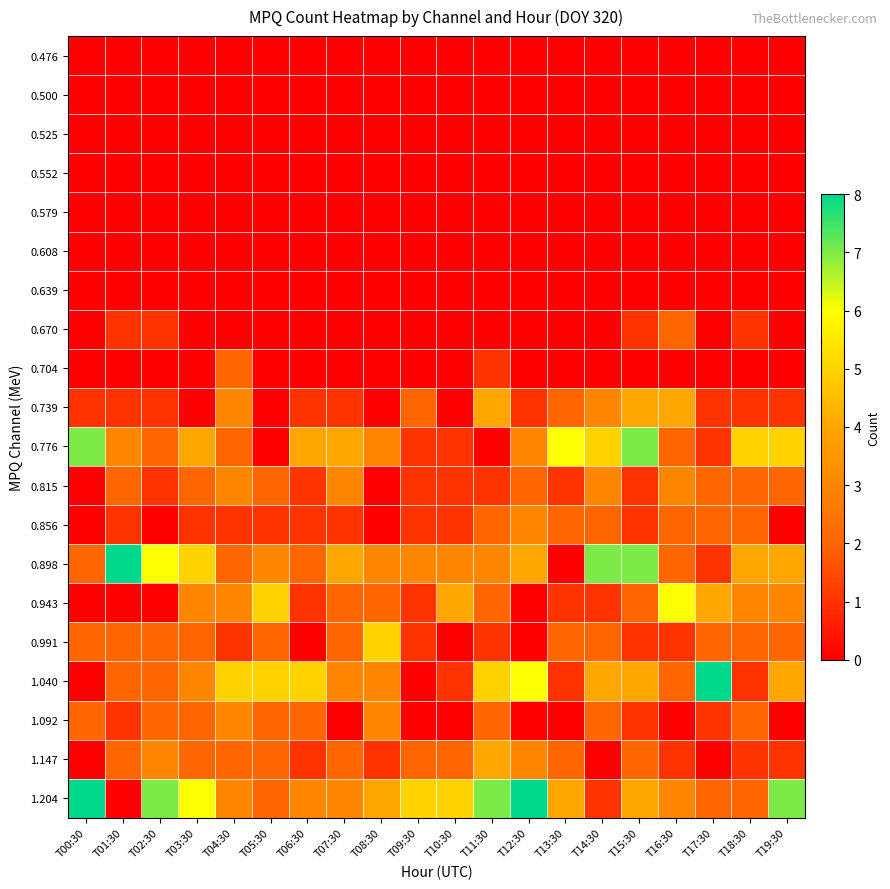

Reading left to right, transcribe all the data shown in this chart.

0.476: T00:30=0	T01:30=0	T02:30=0	T03:30=0	T04:30=0	T05:30=0	T06:30=0	T07:30=0	T08:30=0	T09:30=0	T10:30=0	T11:30=0	T12:30=0	T13:30=0	T14:30=0	T15:30=0	T16:30=0	T17:30=0	T18:30=0	T19:30=0
0.500: T00:30=0	T01:30=0	T02:30=0	T03:30=0	T04:30=0	T05:30=0	T06:30=0	T07:30=0	T08:30=0	T09:30=0	T10:30=0	T11:30=0	T12:30=0	T13:30=0	T14:30=0	T15:30=0	T16:30=0	T17:30=0	T18:30=0	T19:30=0
0.525: T00:30=0	T01:30=0	T02:30=0	T03:30=0	T04:30=0	T05:30=0	T06:30=0	T07:30=0	T08:30=0	T09:30=0	T10:30=0	T11:30=0	T12:30=0	T13:30=0	T14:30=0	T15:30=0	T16:30=0	T17:30=0	T18:30=0	T19:30=0
0.552: T00:30=0	T01:30=0	T02:30=0	T03:30=0	T04:30=0	T05:30=0	T06:30=0	T07:30=0	T08:30=0	T09:30=0	T10:30=0	T11:30=0	T12:30=0	T13:30=0	T14:30=0	T15:30=0	T16:30=0	T17:30=0	T18:30=0	T19:30=0
0.579: T00:30=0	T01:30=0	T02:30=0	T03:30=0	T04:30=0	T05:30=0	T06:30=0	T07:30=0	T08:30=0	T09:30=0	T10:30=0	T11:30=0	T12:30=0	T13:30=0	T14:30=0	T15:30=0	T16:30=0	T17:30=0	T18:30=0	T19:30=0
0.608: T00:30=0	T01:30=0	T02:30=0	T03:30=0	T04:30=0	T05:30=0	T06:30=0	T07:30=0	T08:30=0	T09:30=0	T10:30=0	T11:30=0	T12:30=0	T13:30=0	T14:30=0	T15:30=0	T16:30=0	T17:30=0	T18:30=0	T19:30=0
0.639: T00:30=0	T01:30=0	T02:30=0	T03:30=0	T04:30=0	T05:30=0	T06:30=0	T07:30=0	T08:30=0	T09:30=0	T10:30=0	T11:30=0	T12:30=0	T13:30=0	T14:30=0	T15:30=0	T16:30=0	T17:30=0	T18:30=0	T19:30=0
0.670: T00:30=0	T01:30=1	T02:30=1	T03:30=0	T04:30=0	T05:30=0	T06:30=0	T07:30=0	T08:30=0	T09:30=0	T10:30=0	T11:30=0	T12:30=0	T13:30=0	T14:30=0	T15:30=1	T16:30=2	T17:30=0	T18:30=1	T19:30=0
0.704: T00:30=0	T01:30=0	T02:30=0	T03:30=0	T04:30=2	T05:30=0	T06:30=0	T07:30=0	T08:30=0	T09:30=0	T10:30=0	T11:30=1	T12:30=0	T13:30=0	T14:30=0	T15:30=0	T16:30=0	T17:30=0	T18:30=0	T19:30=0
0.739: T00:30=1	T01:30=1	T02:30=1	T03:30=0	T04:30=3	T05:30=0	T06:30=1	T07:30=1	T08:30=0	T09:30=2	T10:30=0	T11:30=4	T12:30=1	T13:30=2	T14:30=3	T15:30=4	T16:30=4	T17:30=1	T18:30=1	T19:30=1
0.776: T00:30=7	T01:30=3	T02:30=2	T03:30=4	T04:30=2	T05:30=0	T06:30=4	T07:30=4	T08:30=3	T09:30=1	T10:30=1	T11:30=0	T12:30=3	T13:30=6	T14:30=5	T15:30=7	T16:30=2	T17:30=1	T18:30=5	T19:30=5
0.815: T00:30=0	T01:30=2	T02:30=1	T03:30=2	T04:30=3	T05:30=2	T06:30=1	T07:30=3	T08:30=0	T09:30=1	T10:30=1	T11:30=1	T12:30=2	T13:30=1	T14:30=3	T15:30=1	T16:30=3	T17:30=2	T18:30=2	T19:30=2
0.856: T00:30=0	T01:30=1	T02:30=0	T03:30=1	T04:30=1	T05:30=1	T06:30=1	T07:30=1	T08:30=0	T09:30=1	T10:30=1	T11:30=2	T12:30=3	T13:30=2	T14:30=2	T15:30=1	T16:30=2	T17:30=2	T18:30=2	T19:30=0
0.898: T00:30=2	T01:30=8	T02:30=6	T03:30=5	T04:30=2	T05:30=3	T06:30=2	T07:30=4	T08:30=3	T09:30=3	T10:30=3	T11:30=3	T12:30=4	T13:30=0	T14:30=7	T15:30=7	T16:30=2	T17:30=1	T18:30=4	T19:30=4
0.943: T00:30=0	T01:30=0	T02:30=0	T03:30=3	T04:30=3	T05:30=5	T06:30=1	T07:30=2	T08:30=2	T09:30=1	T10:30=4	T11:30=2	T12:30=0	T13:30=1	T14:30=1	T15:30=2	T16:30=6	T17:30=4	T18:30=3	T19:30=3
0.991: T00:30=2	T01:30=2	T02:30=2	T03:30=2	T04:30=1	T05:30=2	T06:30=0	T07:30=2	T08:30=5	T09:30=1	T10:30=0	T11:30=1	T12:30=0	T13:30=2	T14:30=2	T15:30=1	T16:30=1	T17:30=2	T18:30=2	T19:30=2
1.040: T00:30=0	T01:30=2	T02:30=2	T03:30=3	T04:30=5	T05:30=5	T06:30=5	T07:30=3	T08:30=3	T09:30=0	T10:30=1	T11:30=5	T12:30=6	T13:30=1	T14:30=4	T15:30=4	T16:30=2	T17:30=8	T18:30=1	T19:30=4
1.092: T00:30=2	T01:30=1	T02:30=2	T03:30=2	T04:30=3	T05:30=2	T06:30=2	T07:30=0	T08:30=3	T09:30=0	T10:30=0	T11:30=2	T12:30=0	T13:30=0	T14:30=2	T15:30=1	T16:30=0	T17:30=1	T18:30=2	T19:30=0
1.147: T00:30=0	T01:30=2	T02:30=3	T03:30=2	T04:30=2	T05:30=2	T06:30=1	T07:30=2	T08:30=1	T09:30=2	T10:30=2	T11:30=4	T12:30=3	T13:30=2	T14:30=0	T15:30=2	T16:30=1	T17:30=0	T18:30=1	T19:30=1
1.204: T00:30=8	T01:30=0	T02:30=7	T03:30=6	T04:30=3	T05:30=2	T06:30=3	T07:30=3	T08:30=4	T09:30=5	T10:30=5	T11:30=7	T12:30=8	T13:30=4	T14:30=1	T15:30=4	T16:30=3	T17:30=2	T18:30=2	T19:30=7